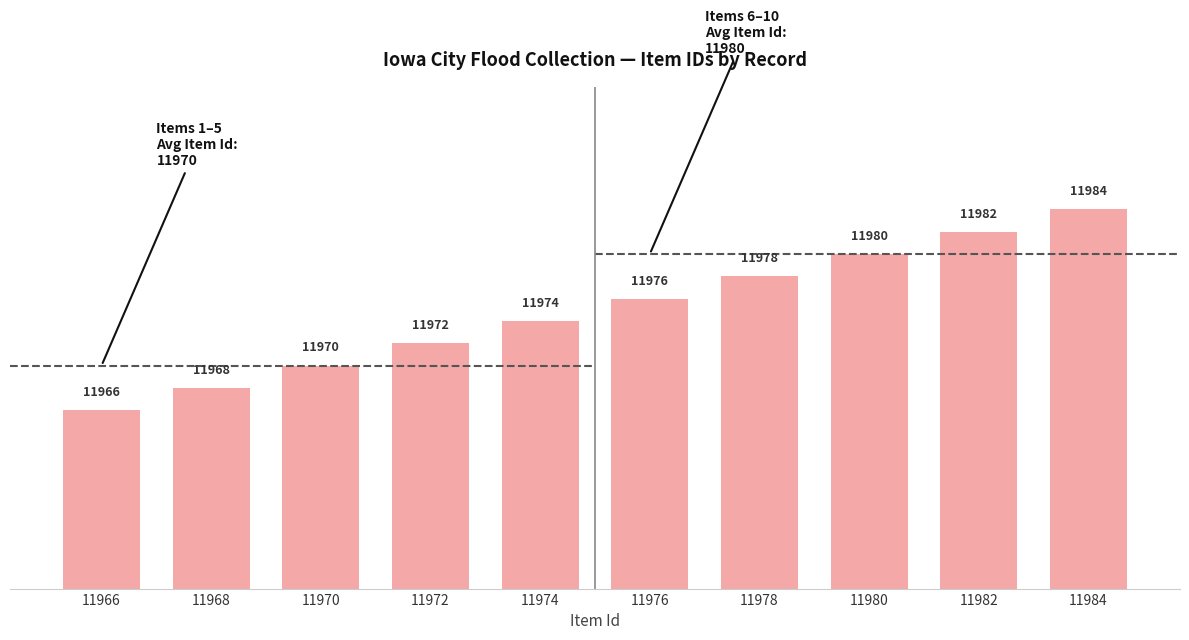

List the labels in order of value, largest first.

11984, 11982, 11980, 11978, 11976, 11974, 11972, 11970, 11968, 11966